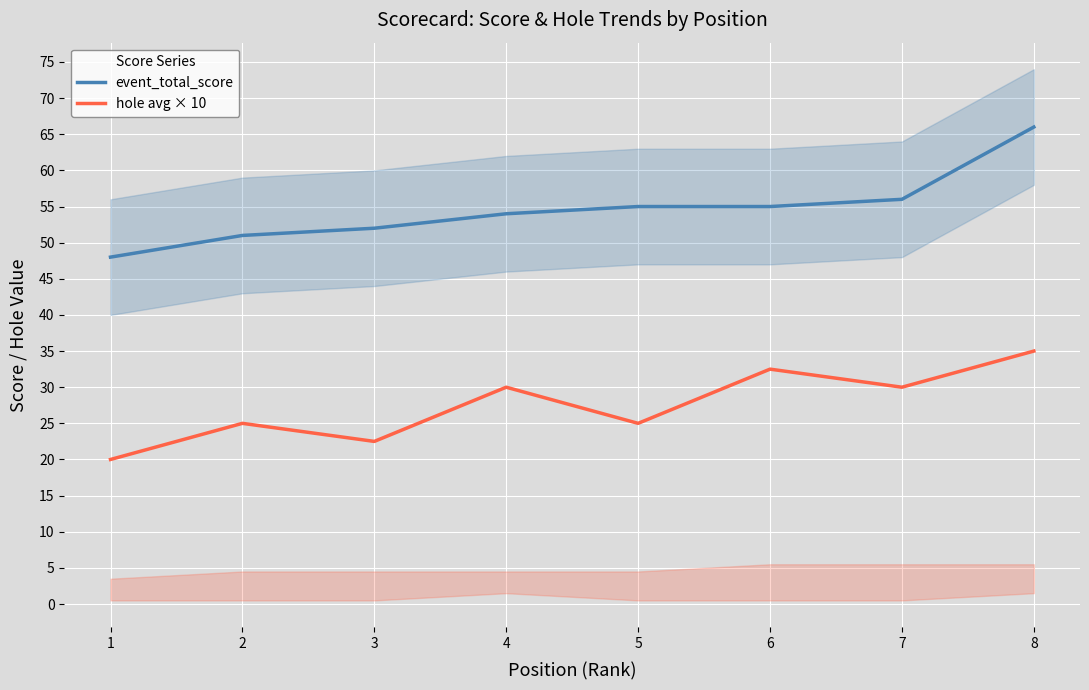

At how many categories does at least one series exceed 40?

8